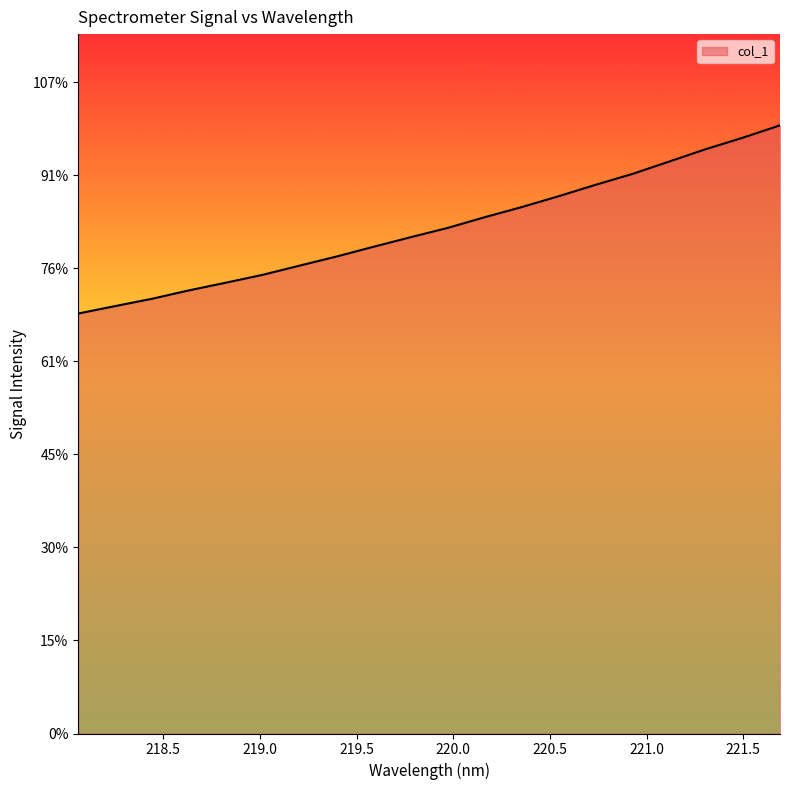

What is the label of the 2nd point from the left?

218.2508